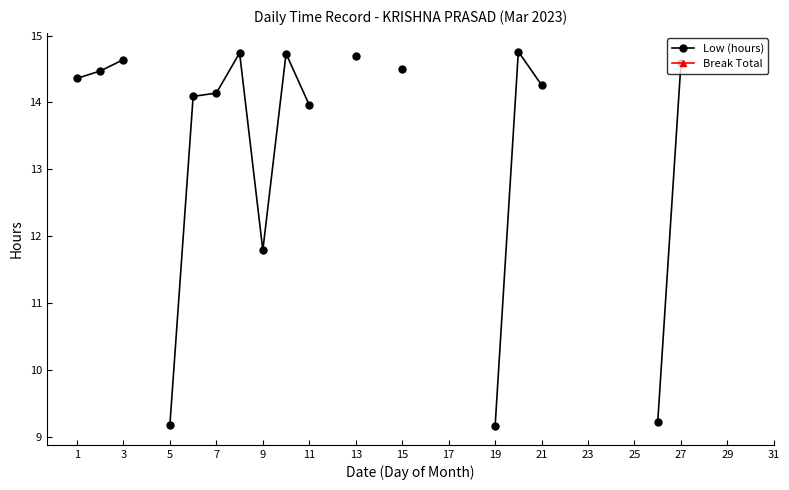

How many lines are shown in the chart?

2